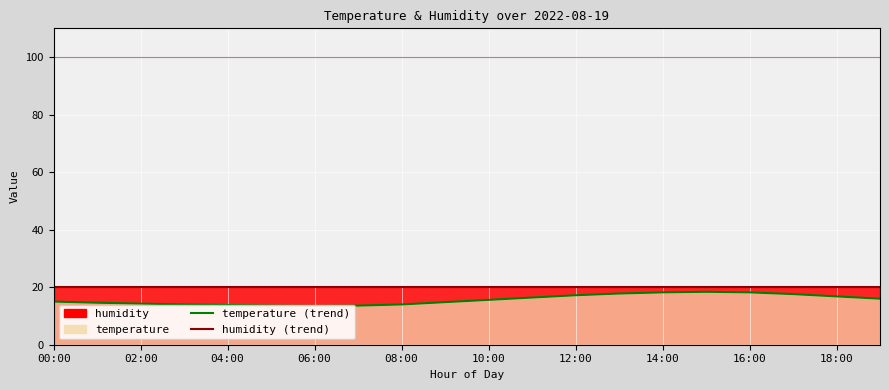

What is the spread (max minus min) of values at 10:00?

4.4